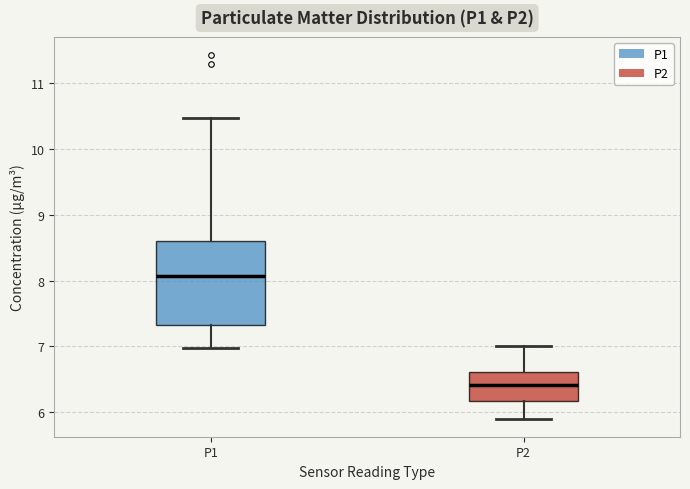

Where is the upper edge of the box for P1 on the y-axis? The values are not printed on the chart, so give them approximately, as read against the axis.

8.6